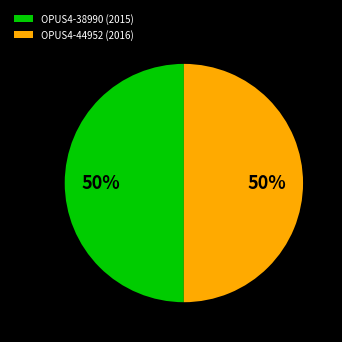

To the nearest percent, what portion does OPUS4-38990 (2015) represent?

50%